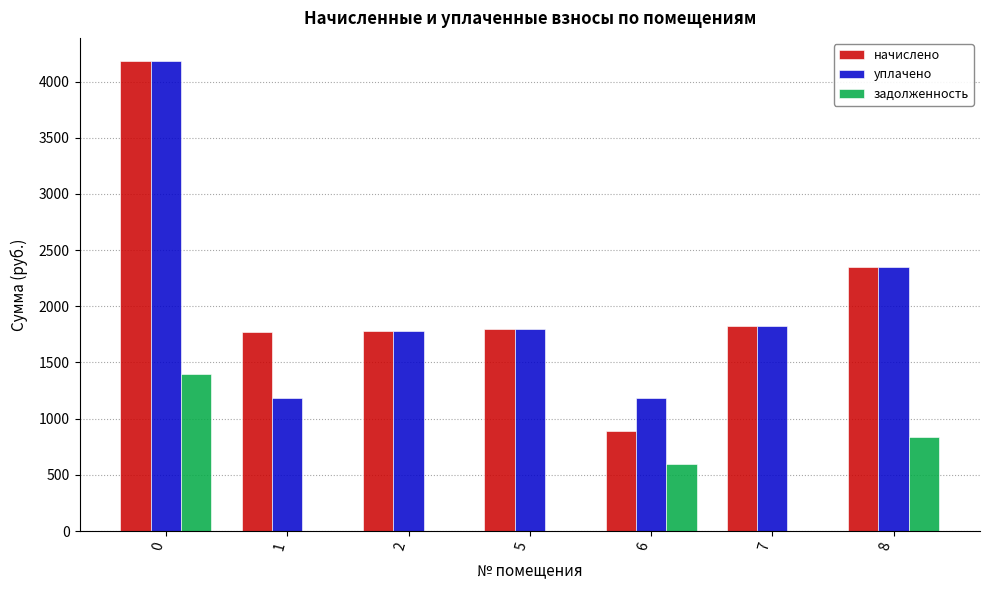

What is the sum of all начислено values?

14593.6